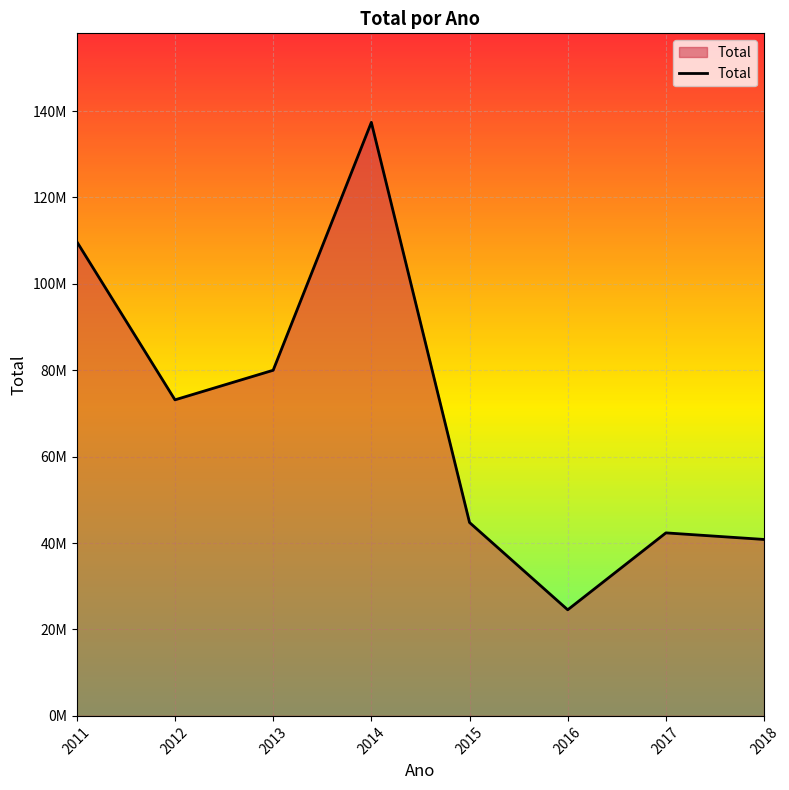

How many points are higher than both their immediate neighbors (excluding endpoints)?

2